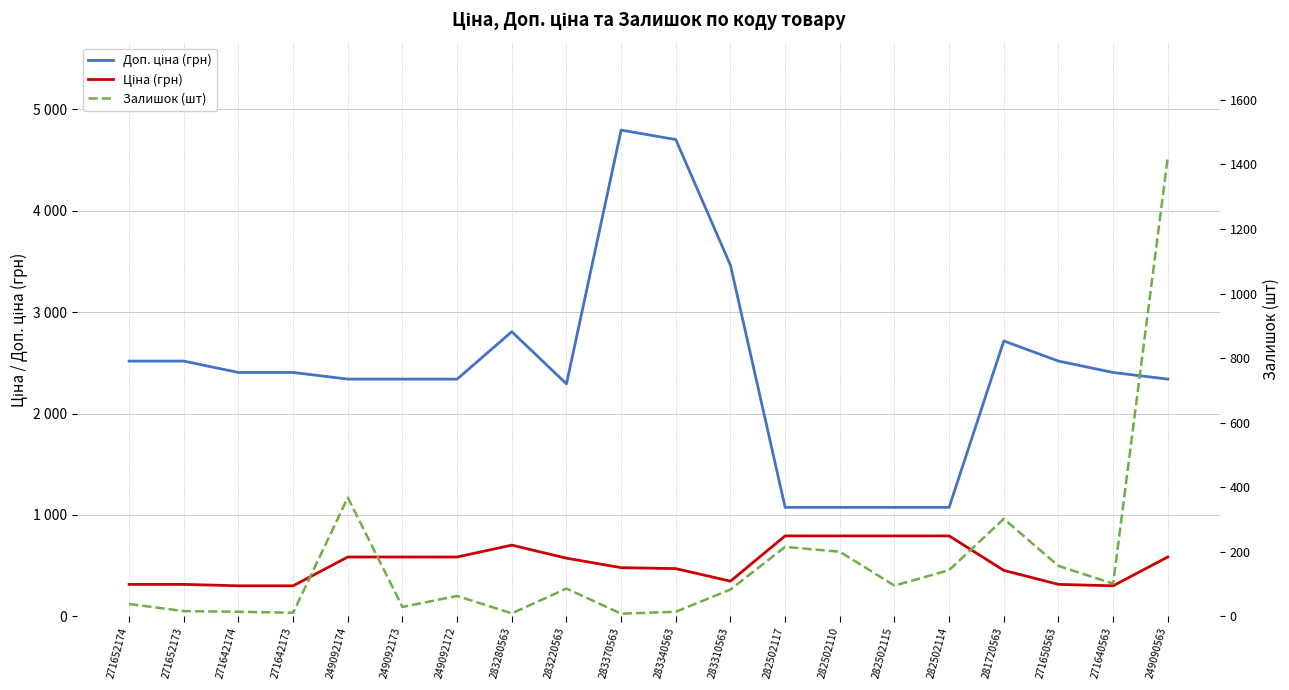

What is the spread (max minus min) of values at 282502115?

979.6